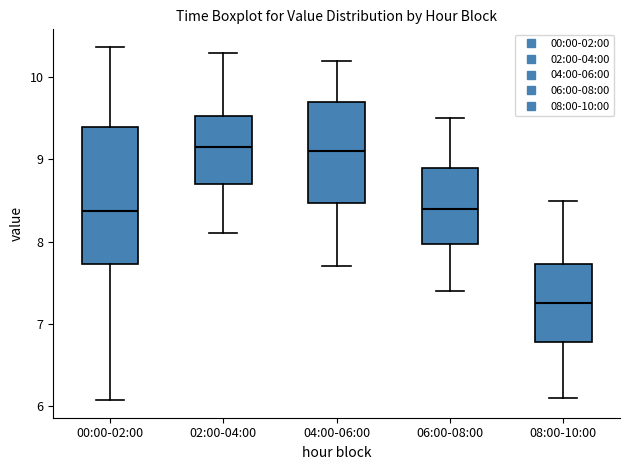

Which box is the tallest, from its lower edge to its upper edge?

00:00-02:00